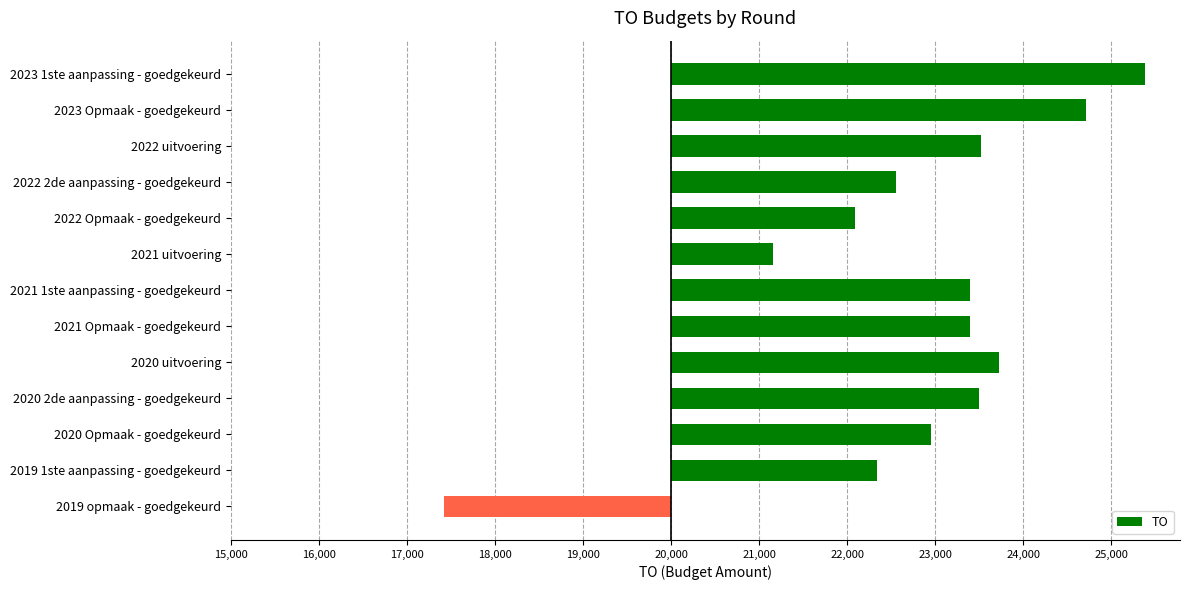

Are the bars grouped side by side (vs. stacked)?

No